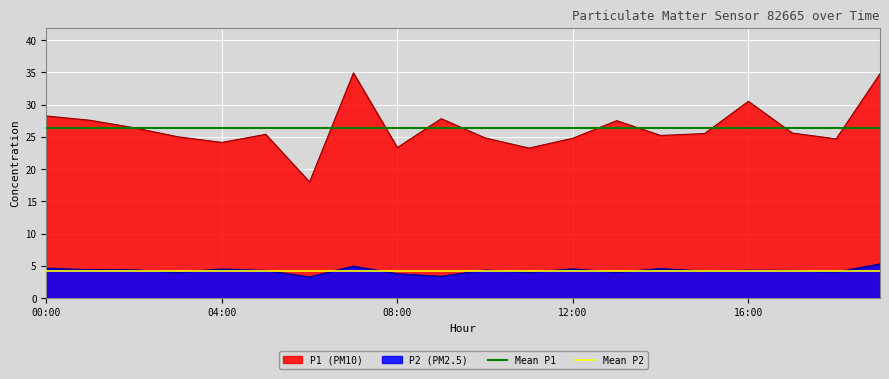

What is the highest value of the P1 (PM10) series?

34.9